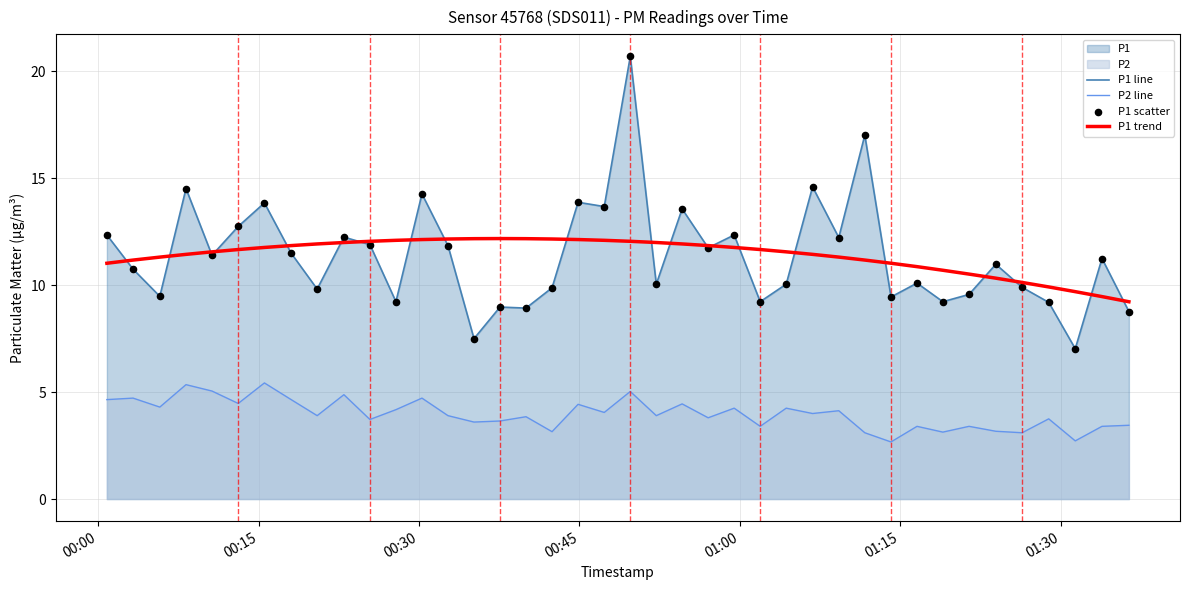

What is the minimum value for P2 line?

2.7